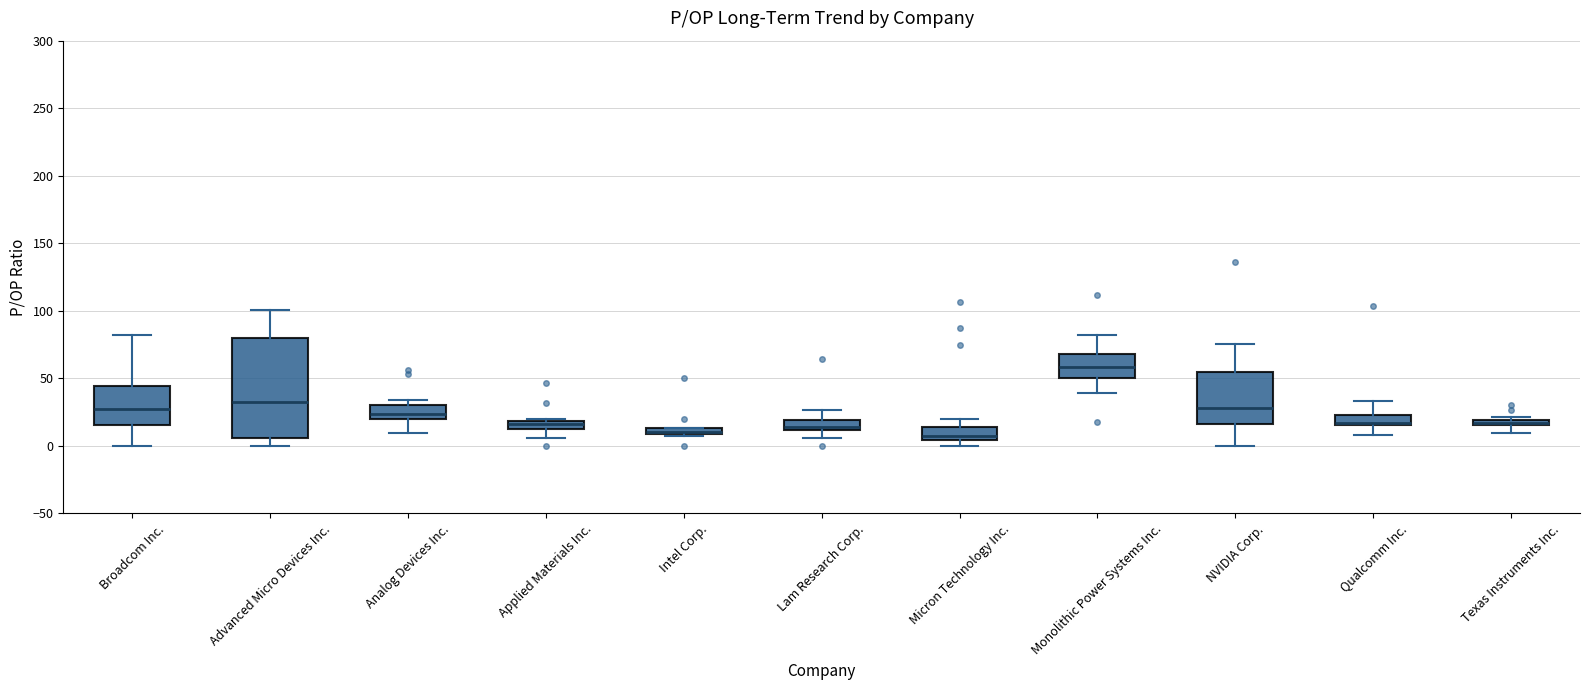

Where is the upper edge of the box for Monolithic Power Systems Inc. on the y-axis? The values are not printed on the chart, so give them approximately, as read against the axis.

70